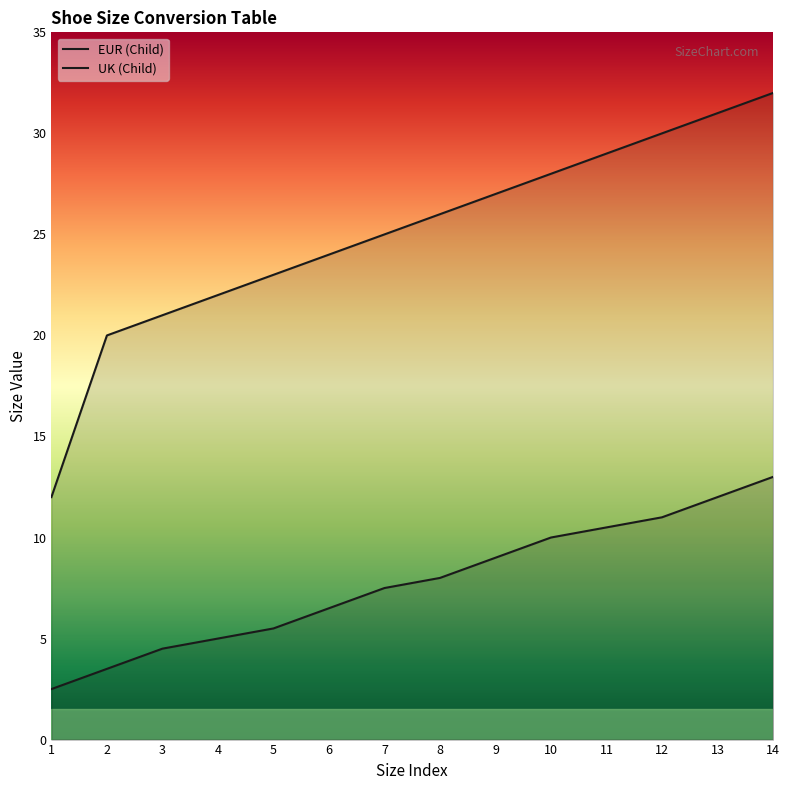

How many lines are shown in the chart?

2